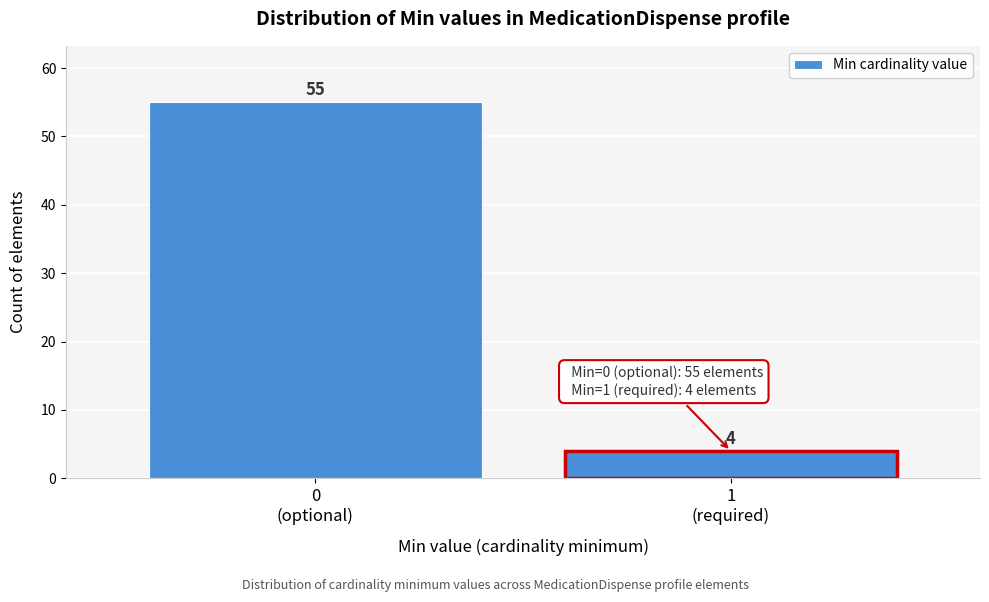

Reading right to left, what are all the values shown in this chart?

4	55